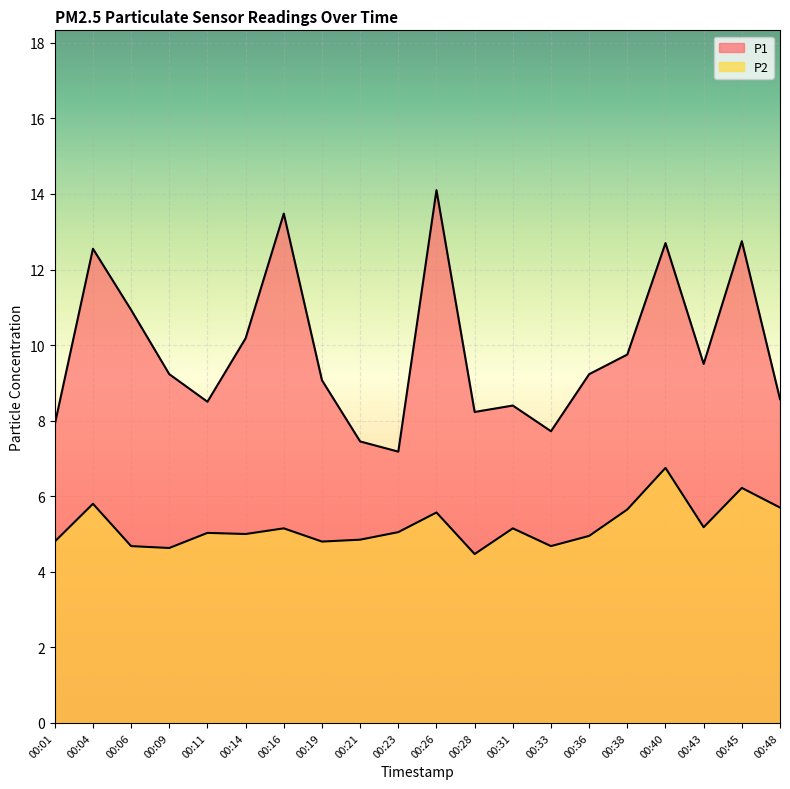

At which category is the sum across all series the highest?

00:26